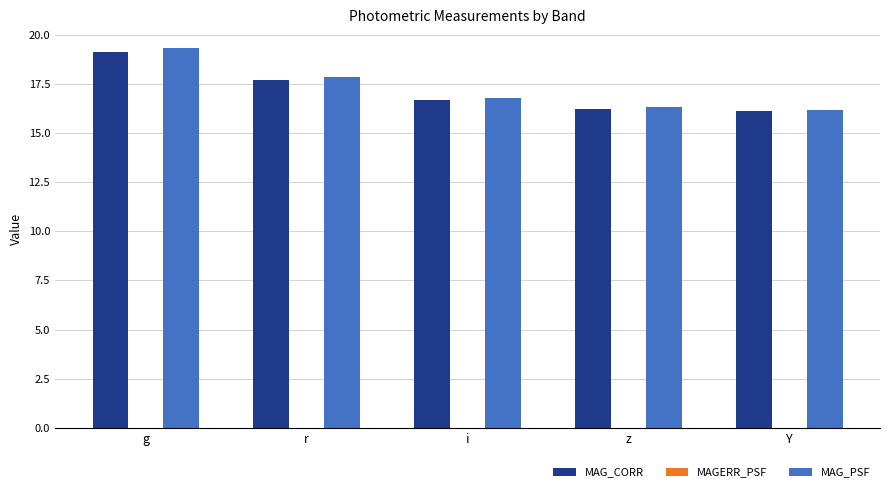

Read the MAG_PSF value at g.

19.3